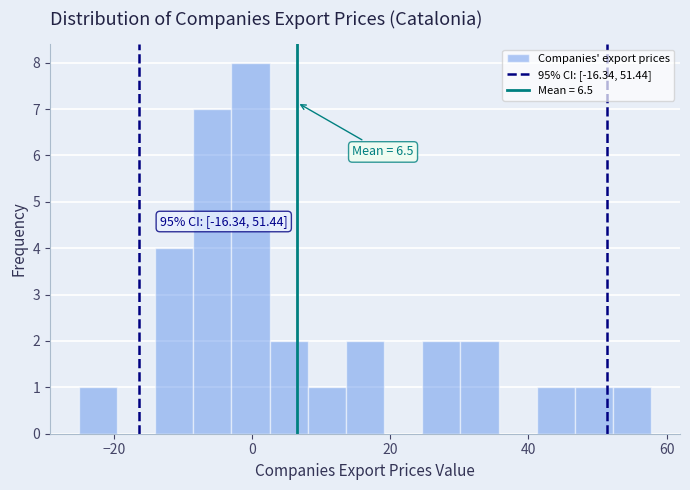

Around what value on the x-axis is the tallest bar? Give the approximate position of its centre, as read against the axis.

0